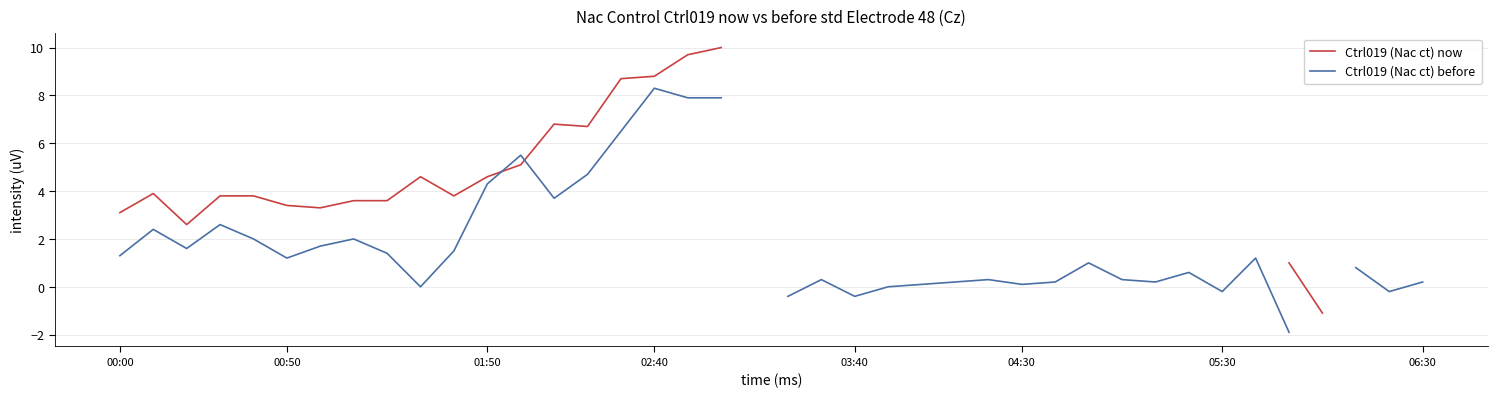

Is it true that Ctrl019 (Nac ct) now equals 4.6 at 9?

True